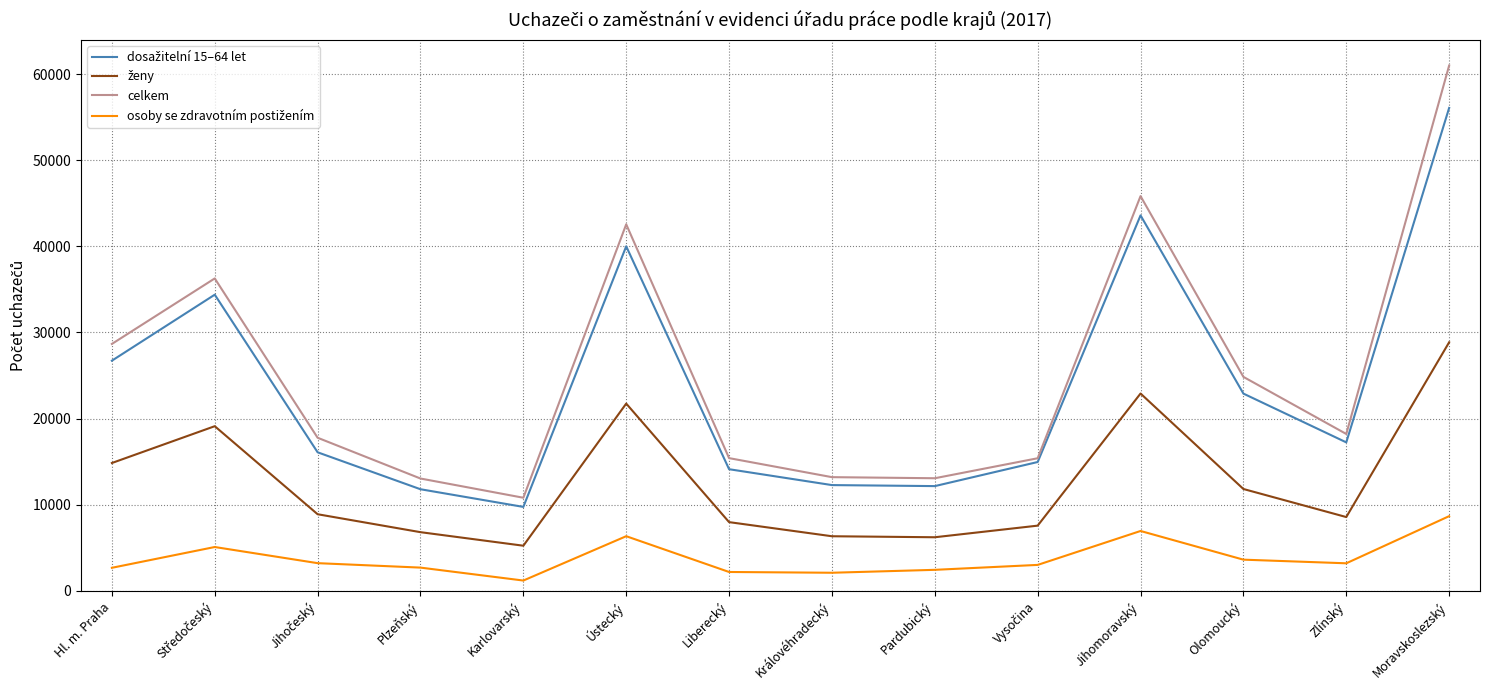

At which category is the sum across all series the highest?

Moravskoslezský